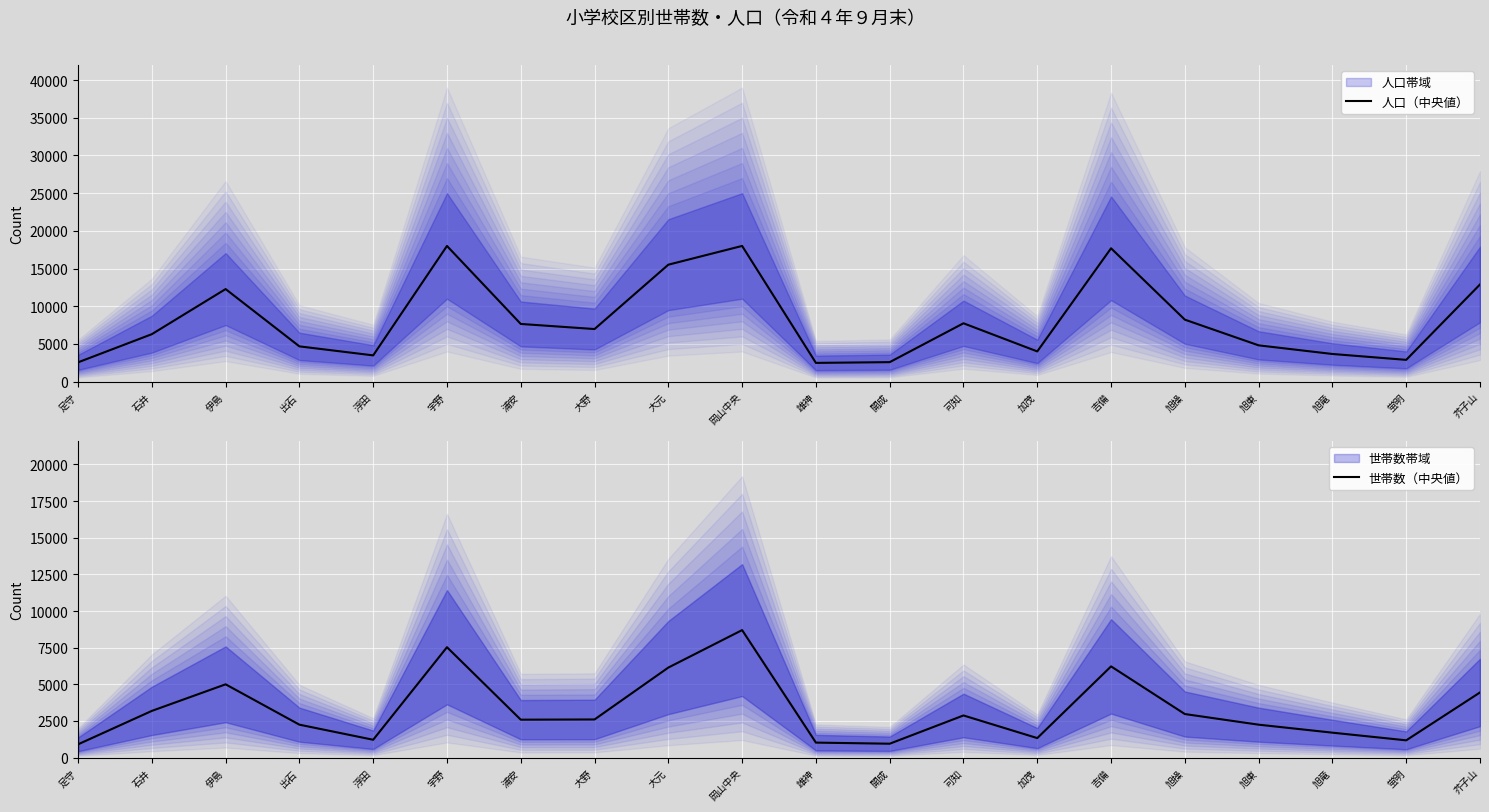

What is the maximum value shown in the chart?

18000.0